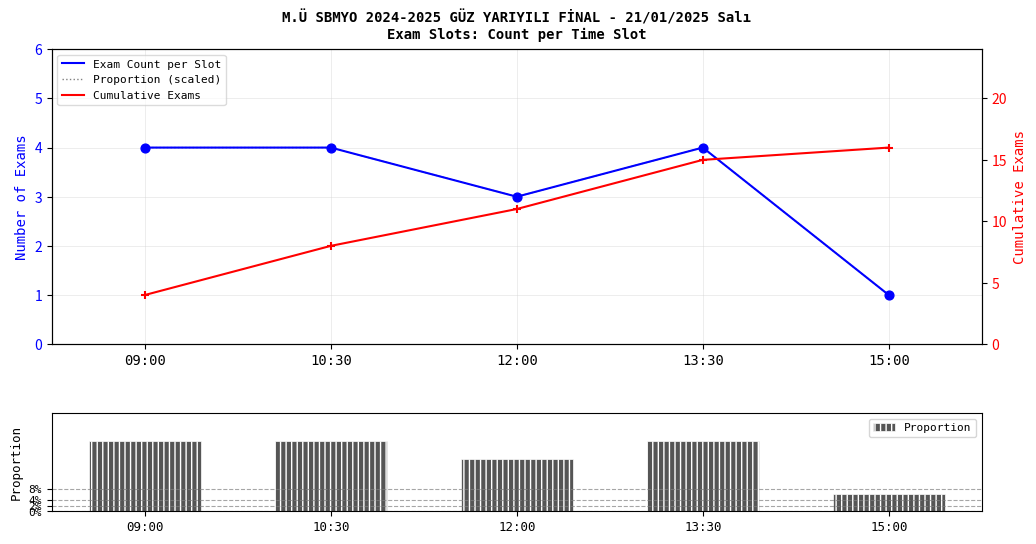

Which series contains the lowest Y value?

Exam Count per Slot